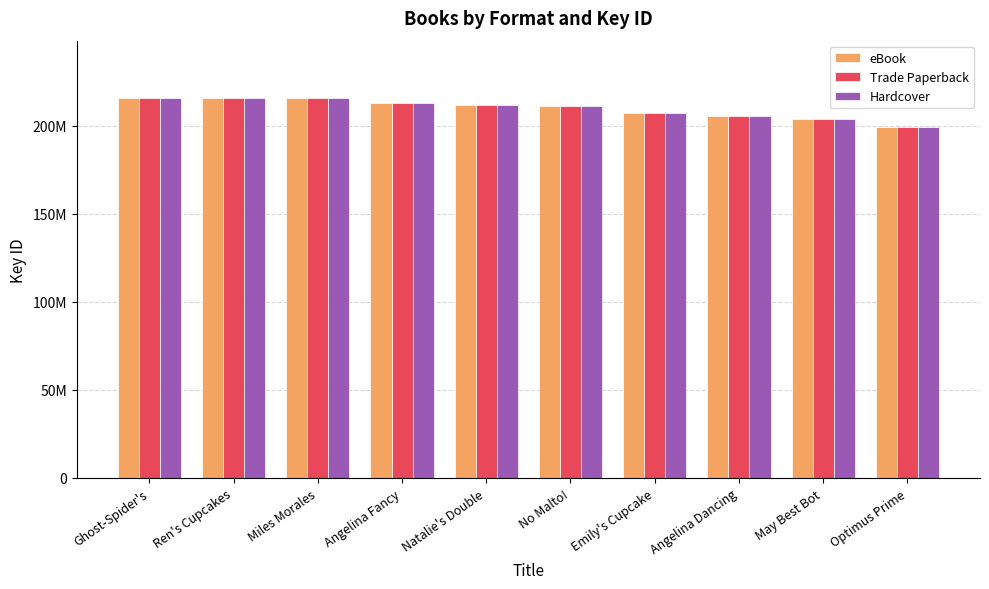

The value of Hardcover at Ghost-Spider's is 215947090. True or false?

True